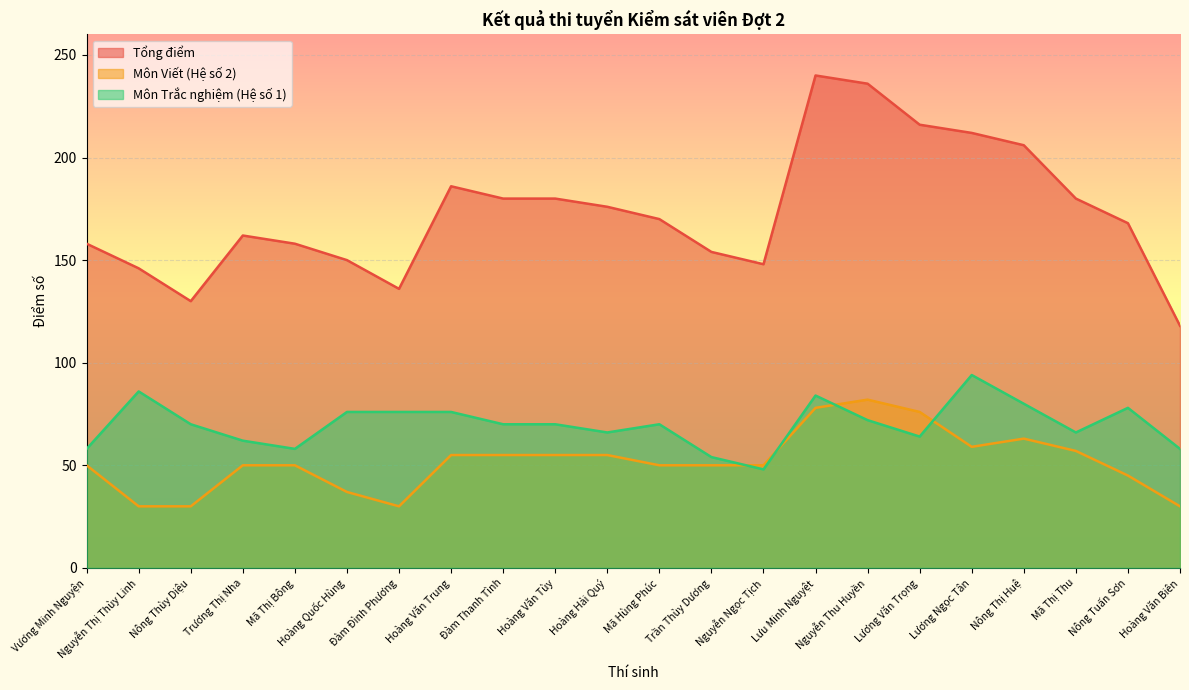

How many data points in Môn Viết (Hệ số 2) are less than 50?

6